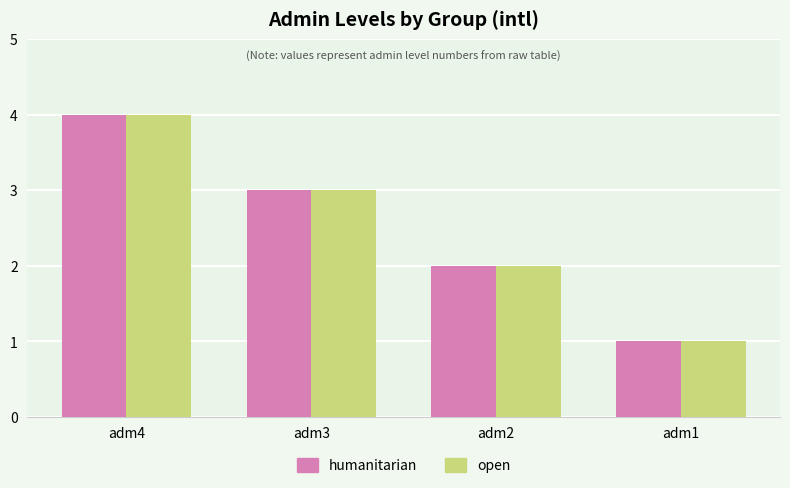

Which label corresponds to the largest value in the chart?

adm4